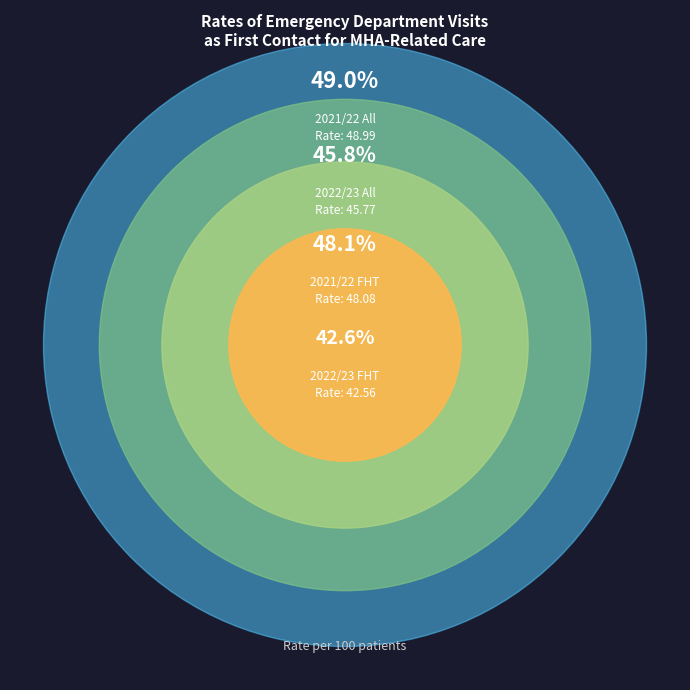

Rank the categories by value from lowest to highest.

2022/23 FHT, 2022/23 All, 2021/22 FHT, 2021/22 All